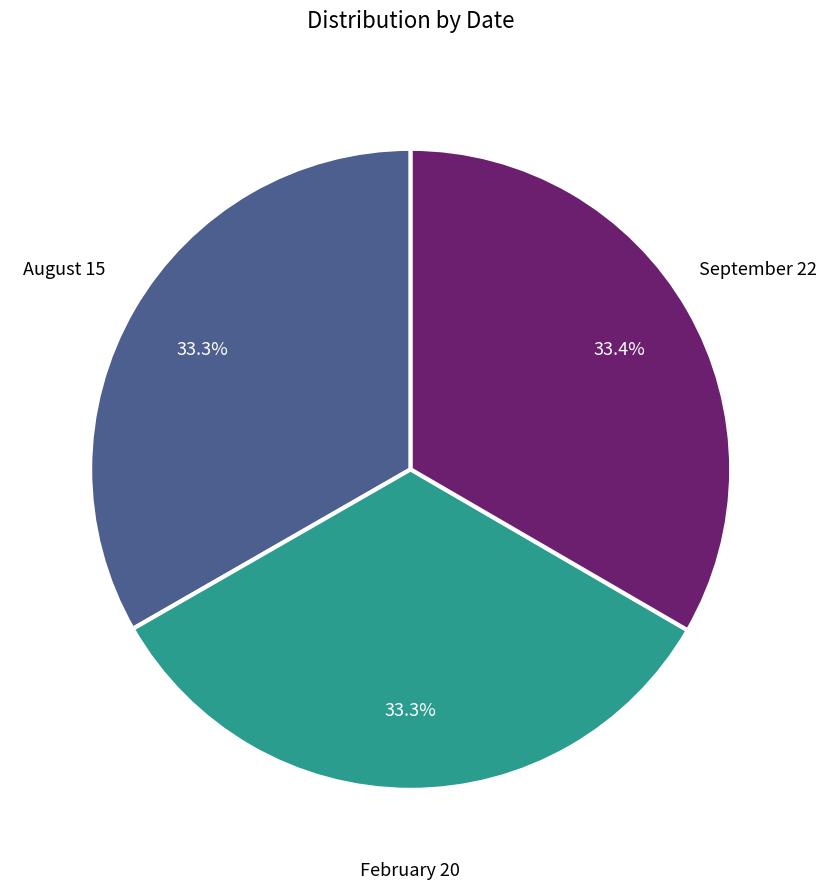

Is there any slice that represents more than half of the pie?

No